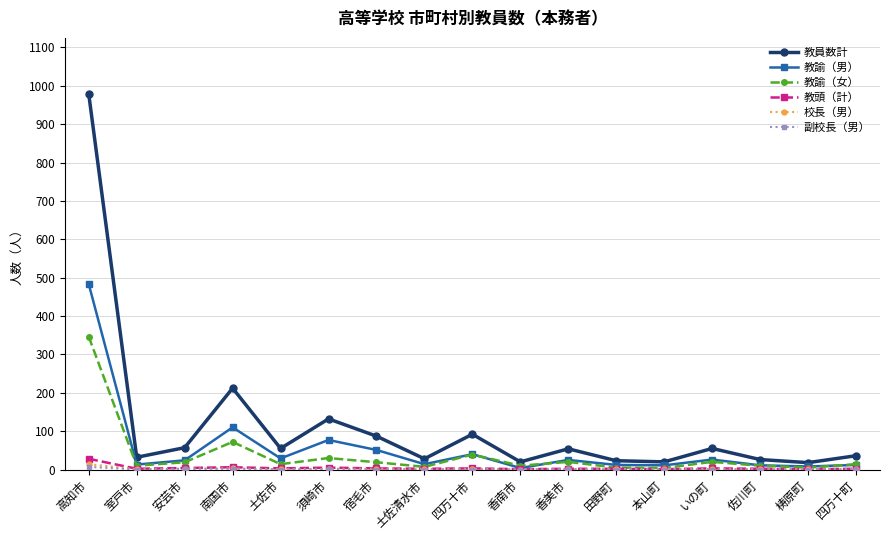

Where does the 教諭（男） series first go above 24?

高知市